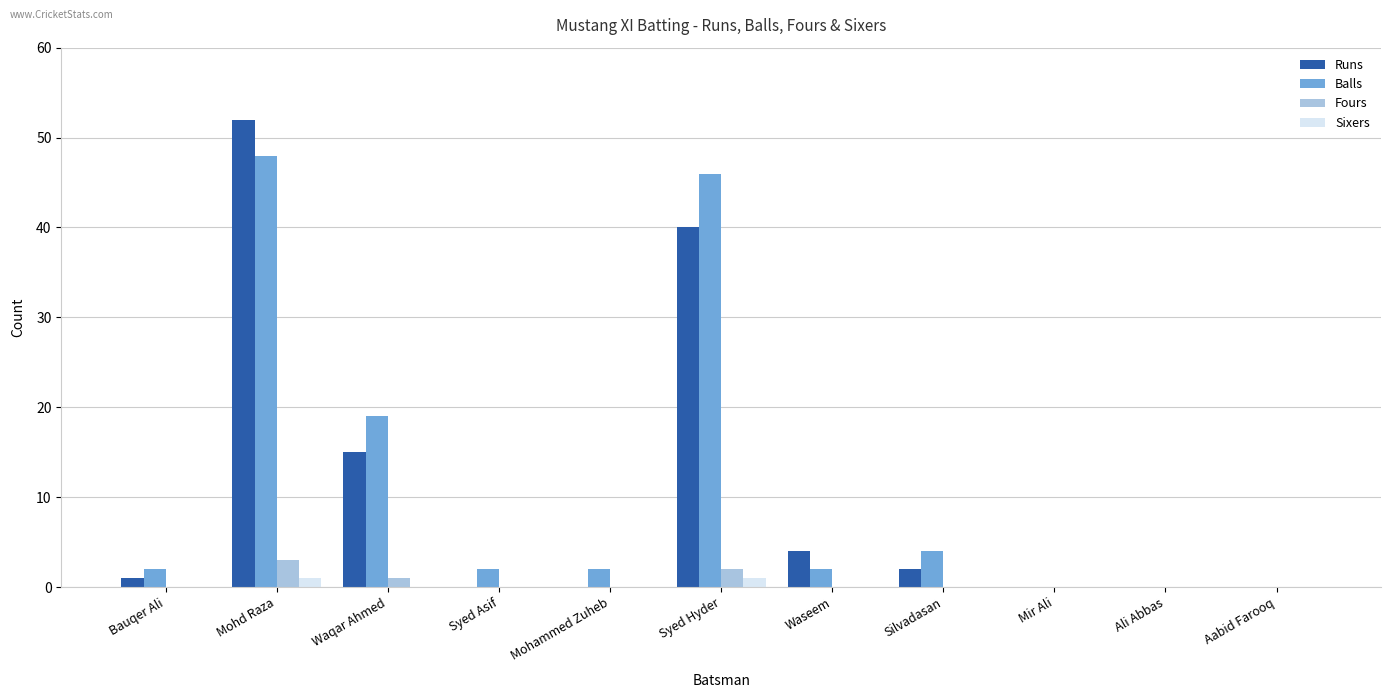

Is it true that Sixers equals 0 at Waqar Ahmed?

True